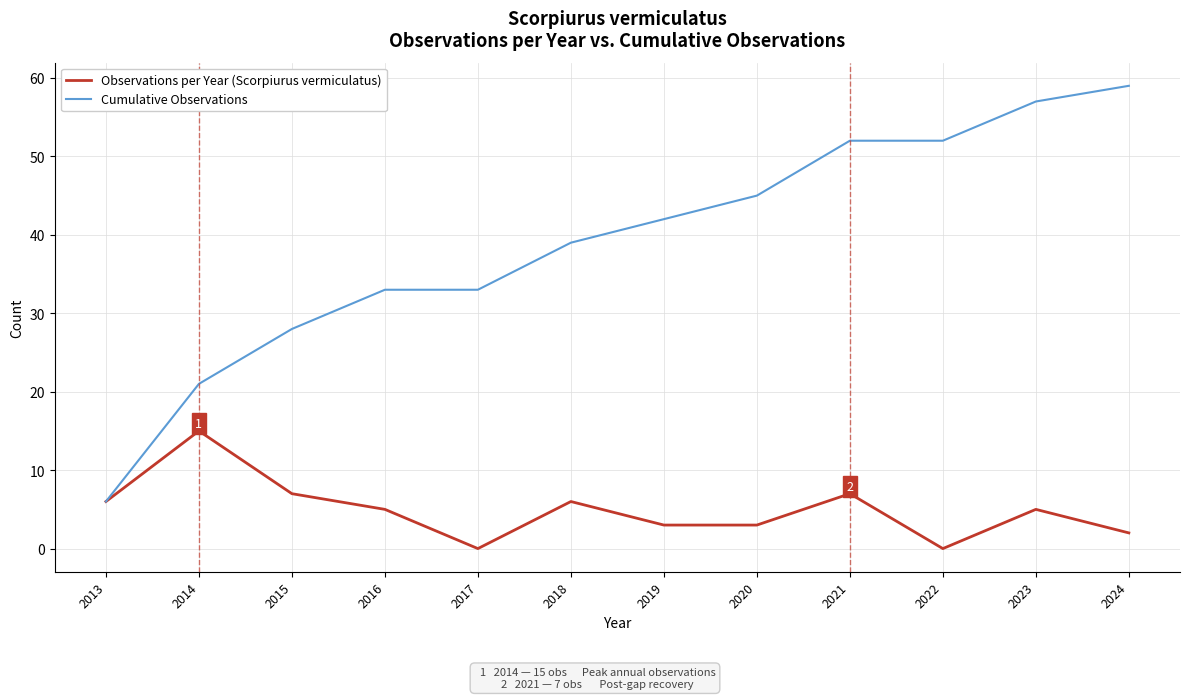

What value does the Cumulative Observations series have at 2023?

57